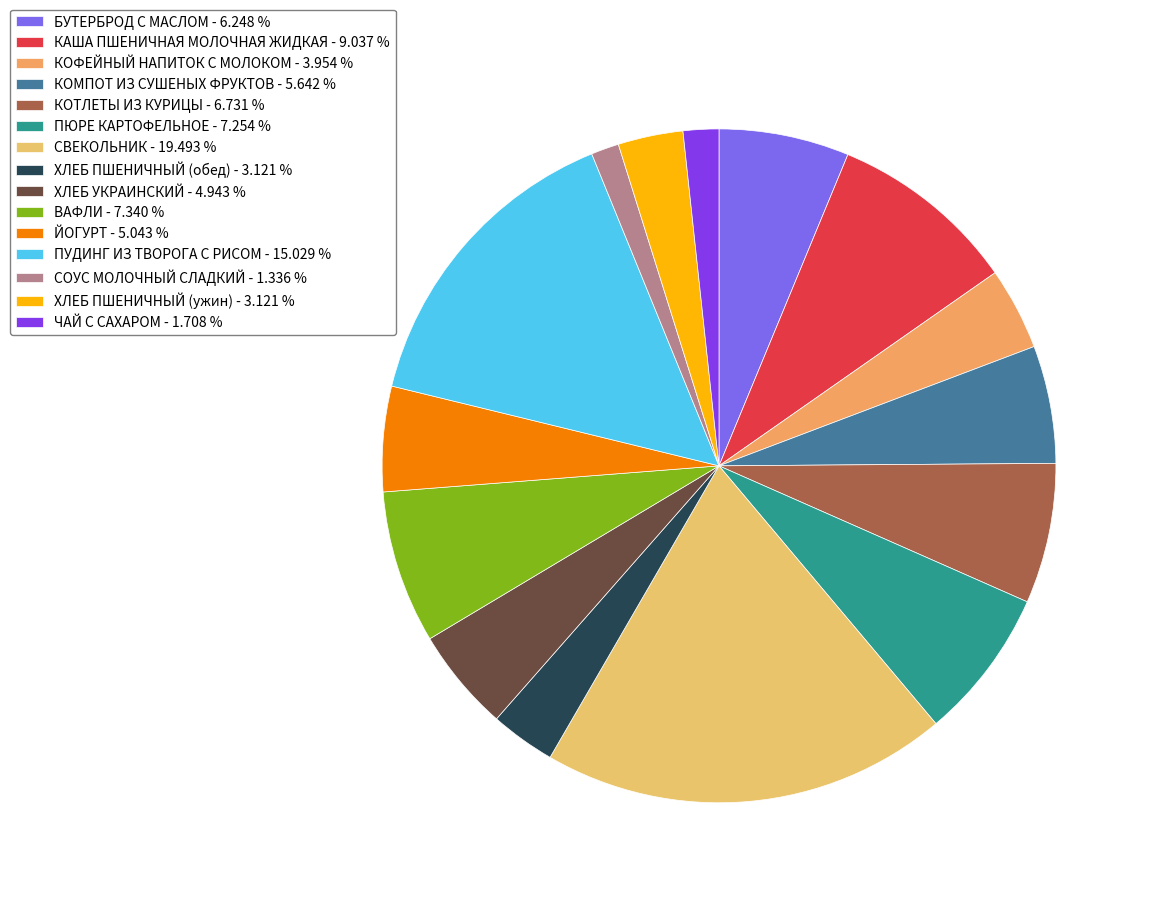

Does СОУС МОЛОЧНЫЙ СЛАДКИЙ account for over 50% of the chart?

No